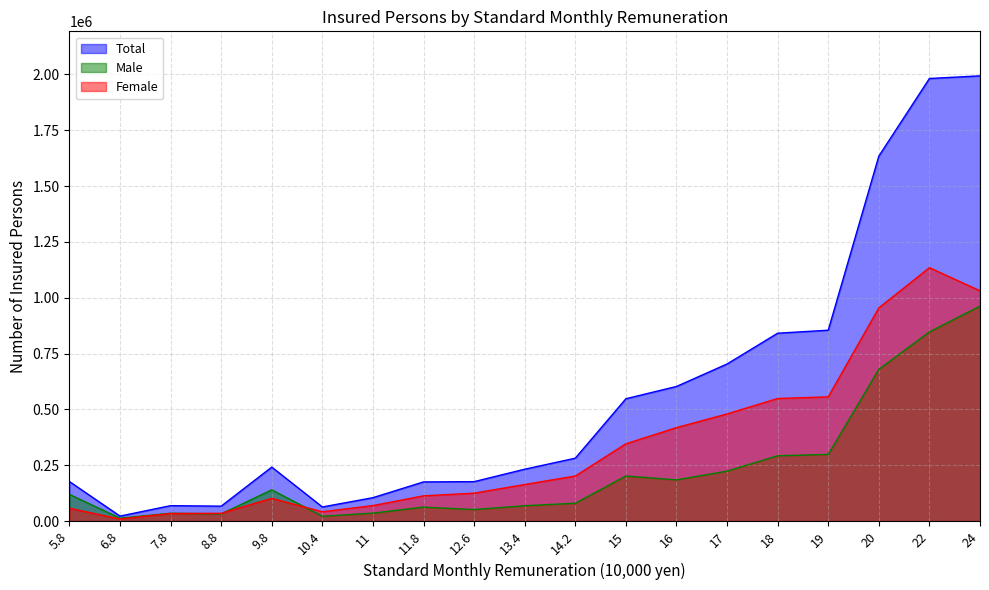

How many values in the Male series exceed 119508?

9